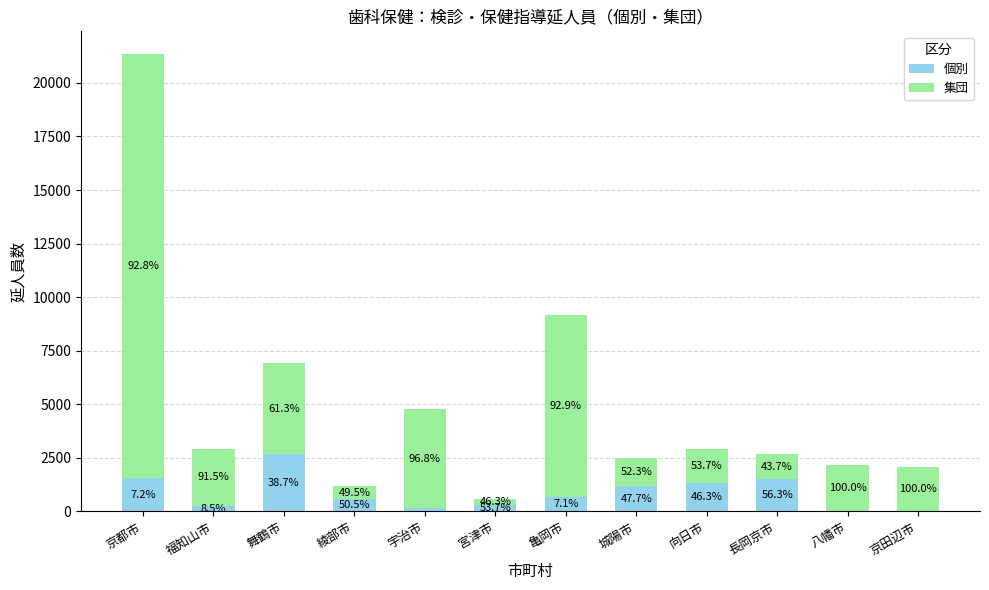

What are all the series names shown in the legend?

個別, 集団